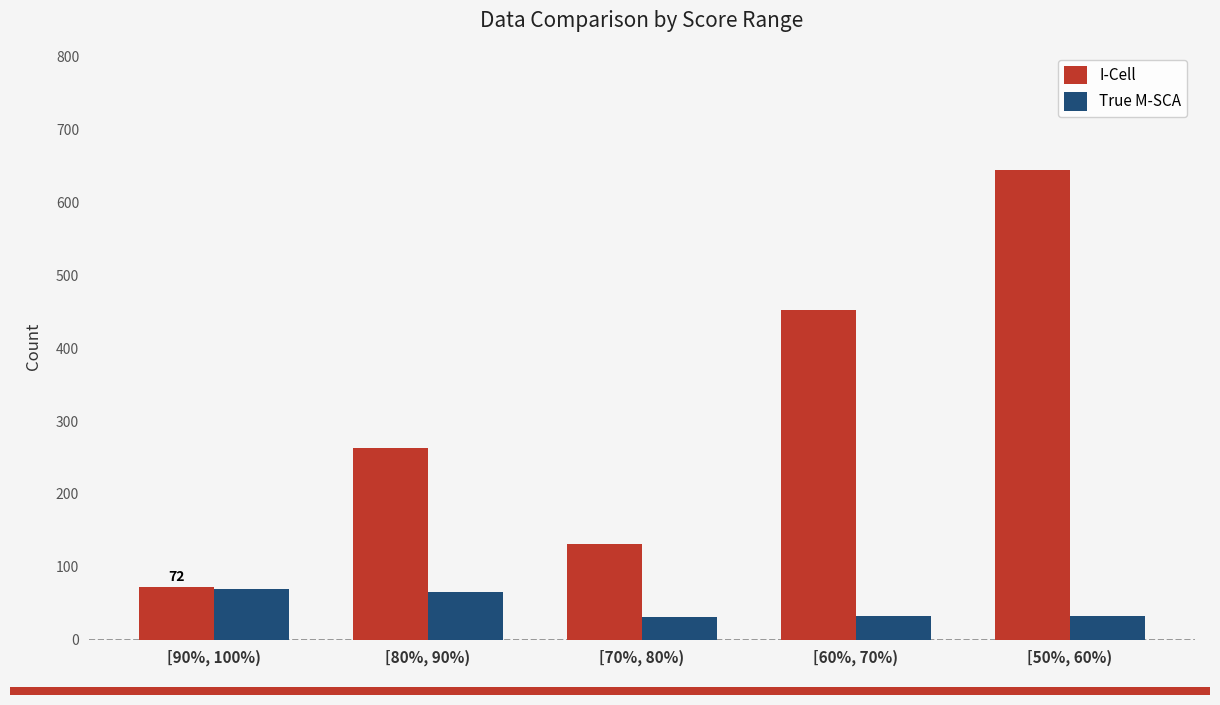

What is the difference between the highest and lowest values at [70%, 80%)?

101